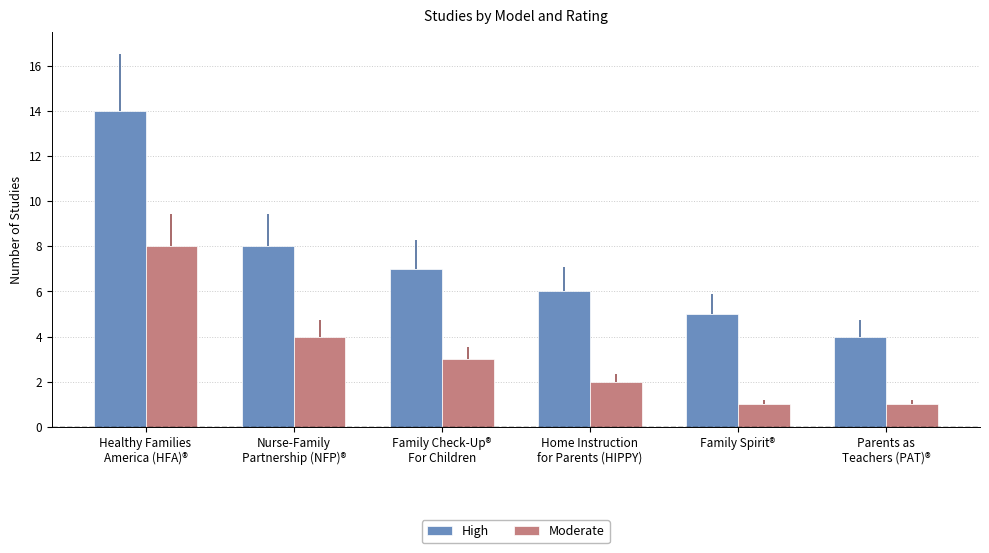

What is the spread (max minus min) of values at Parents as
Teachers (PAT)®?

3